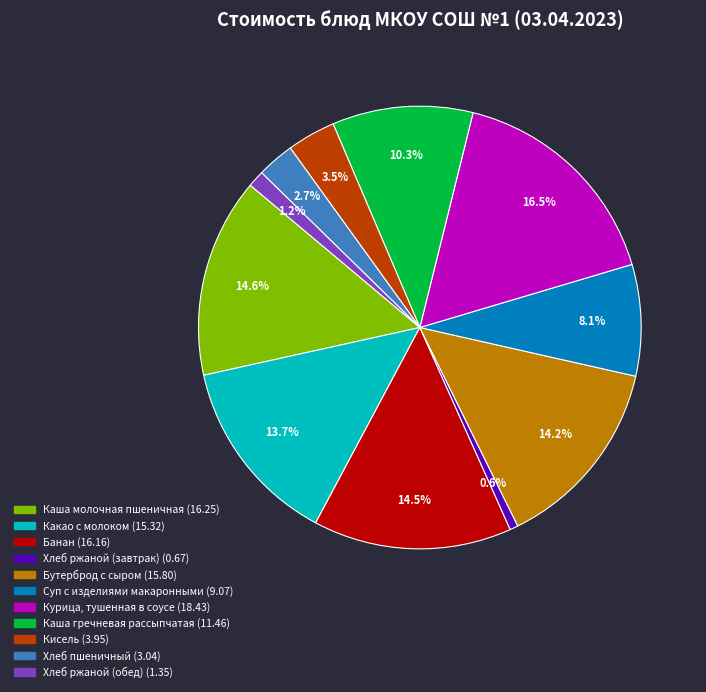

Is the sum of Курица, тушенная в соусе and Бутерброд с сыром greater than half?

No